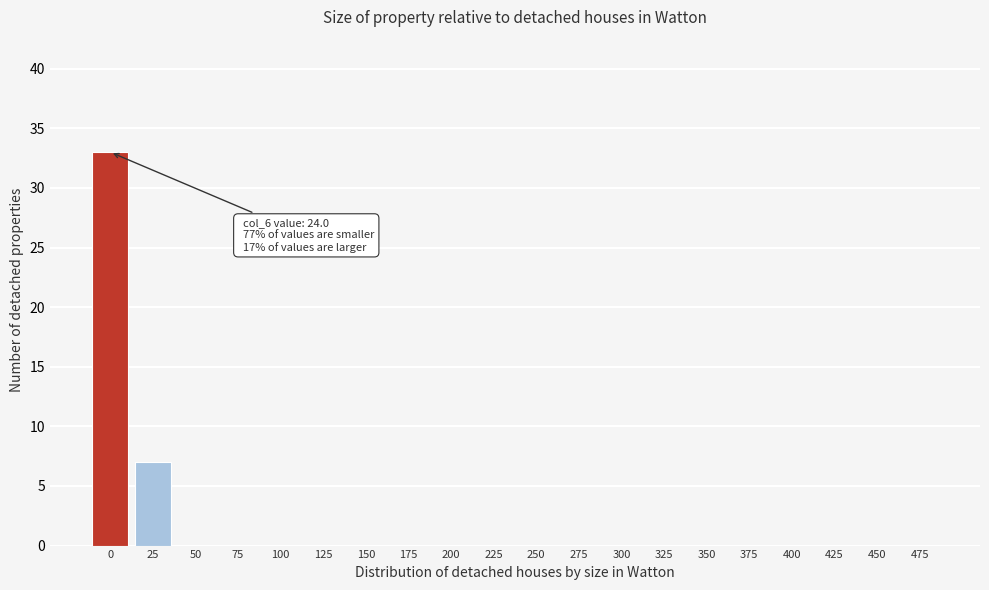

Reading left to right, transcribe all the data shown in this chart.

0=33	25=7	50=0	75=0	100=0	125=0	150=0	175=0	200=0	225=0	250=0	275=0	300=0	325=0	350=0	375=0	400=0	425=0	450=0	475=0